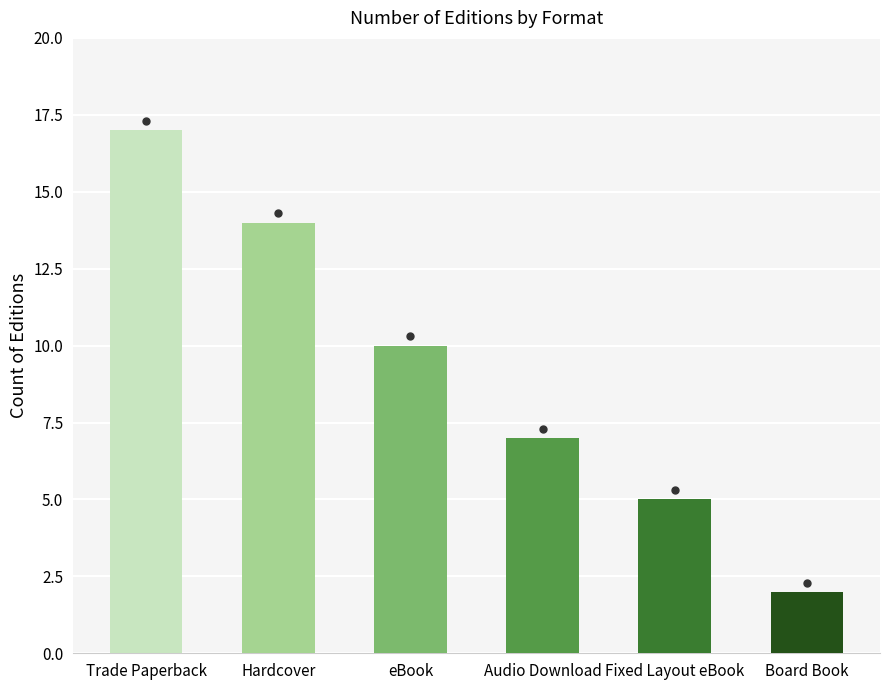

Rank the categories by value from highest to lowest.

Trade Paperback, Hardcover, eBook, Audio Download, Fixed Layout eBook, Board Book